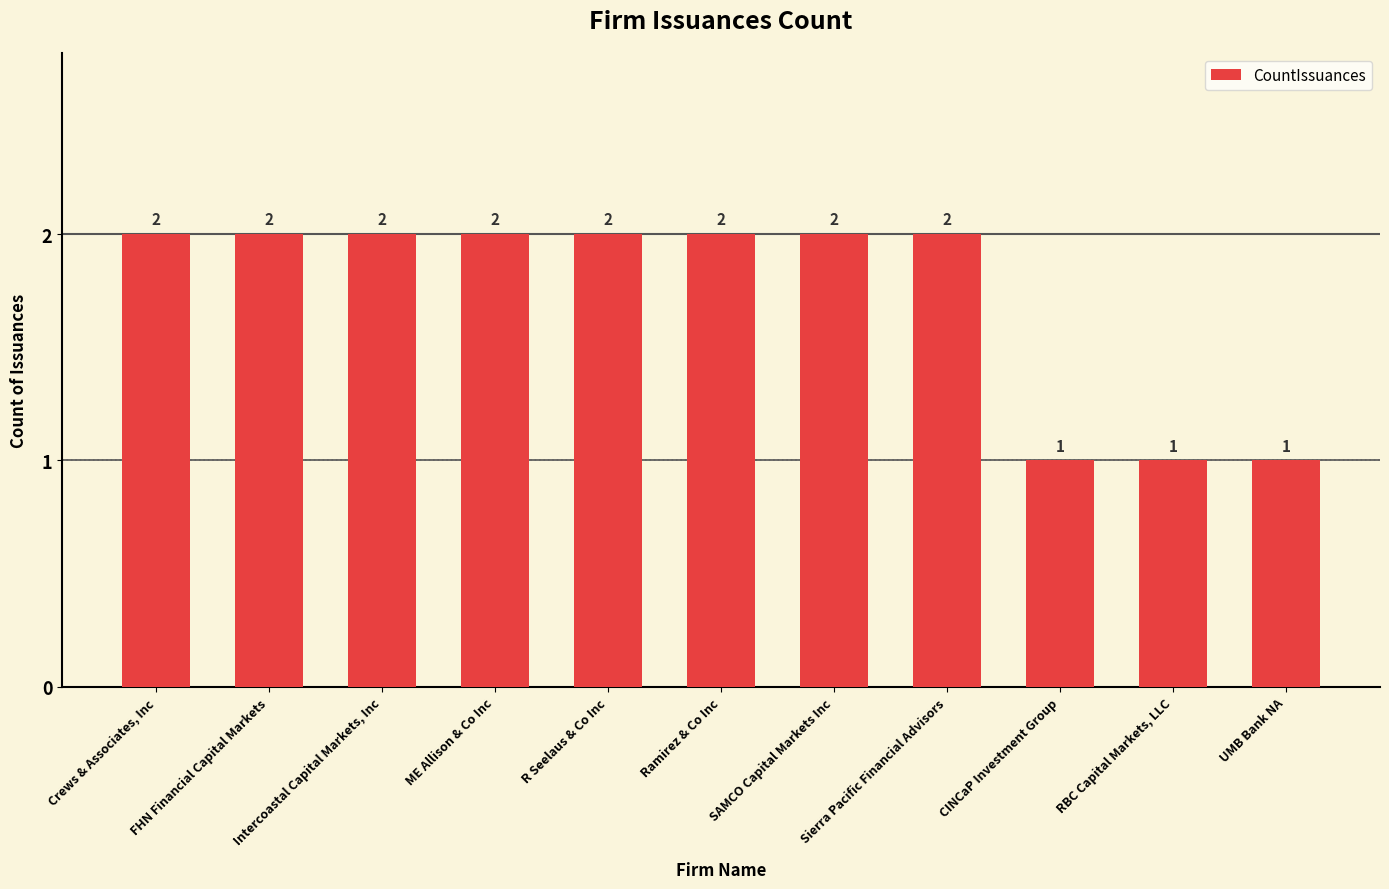

What is the change in value from SAMCO Capital Markets Inc to CINCaP Investment Group?

-1